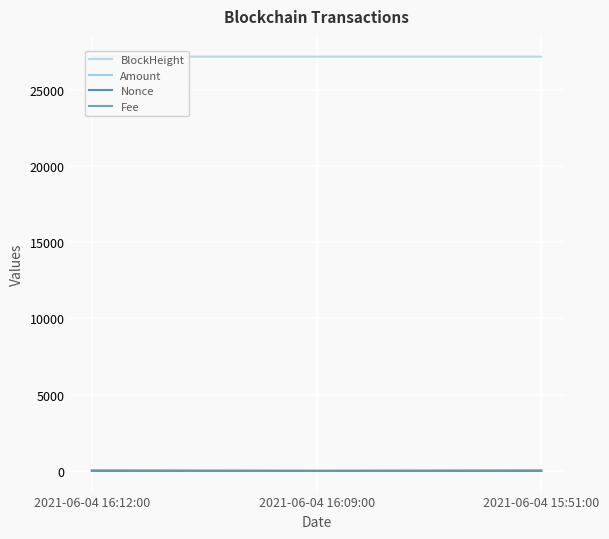

What are all the series names shown in the legend?

BlockHeight, Amount, Nonce, Fee